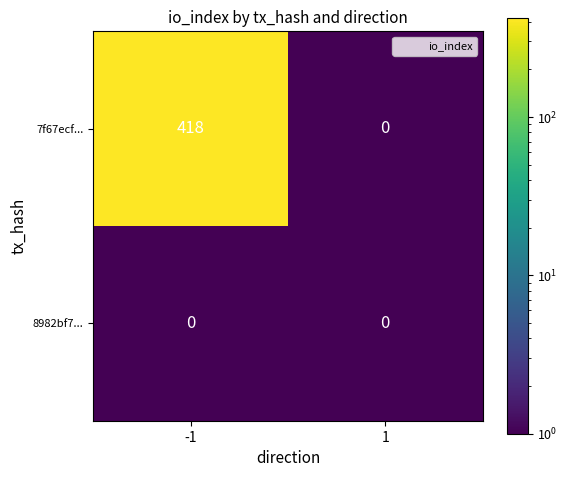

List the series in order of their overall mean, highest first.

7f67ecf..., 8982bf7...